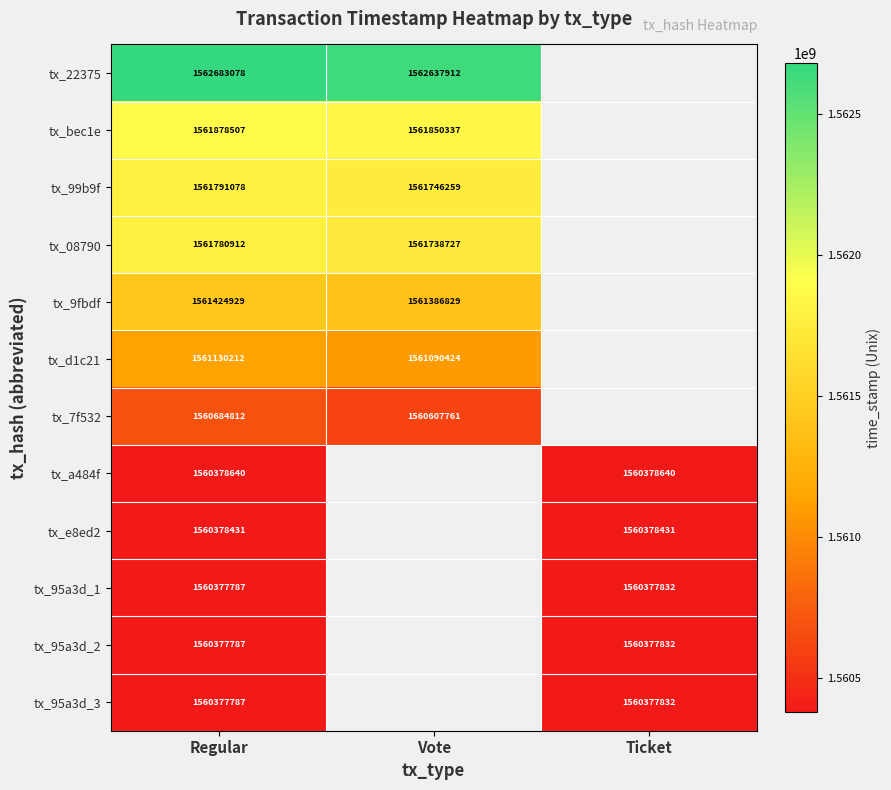

What is the total value across all series at Regular?

18733263960